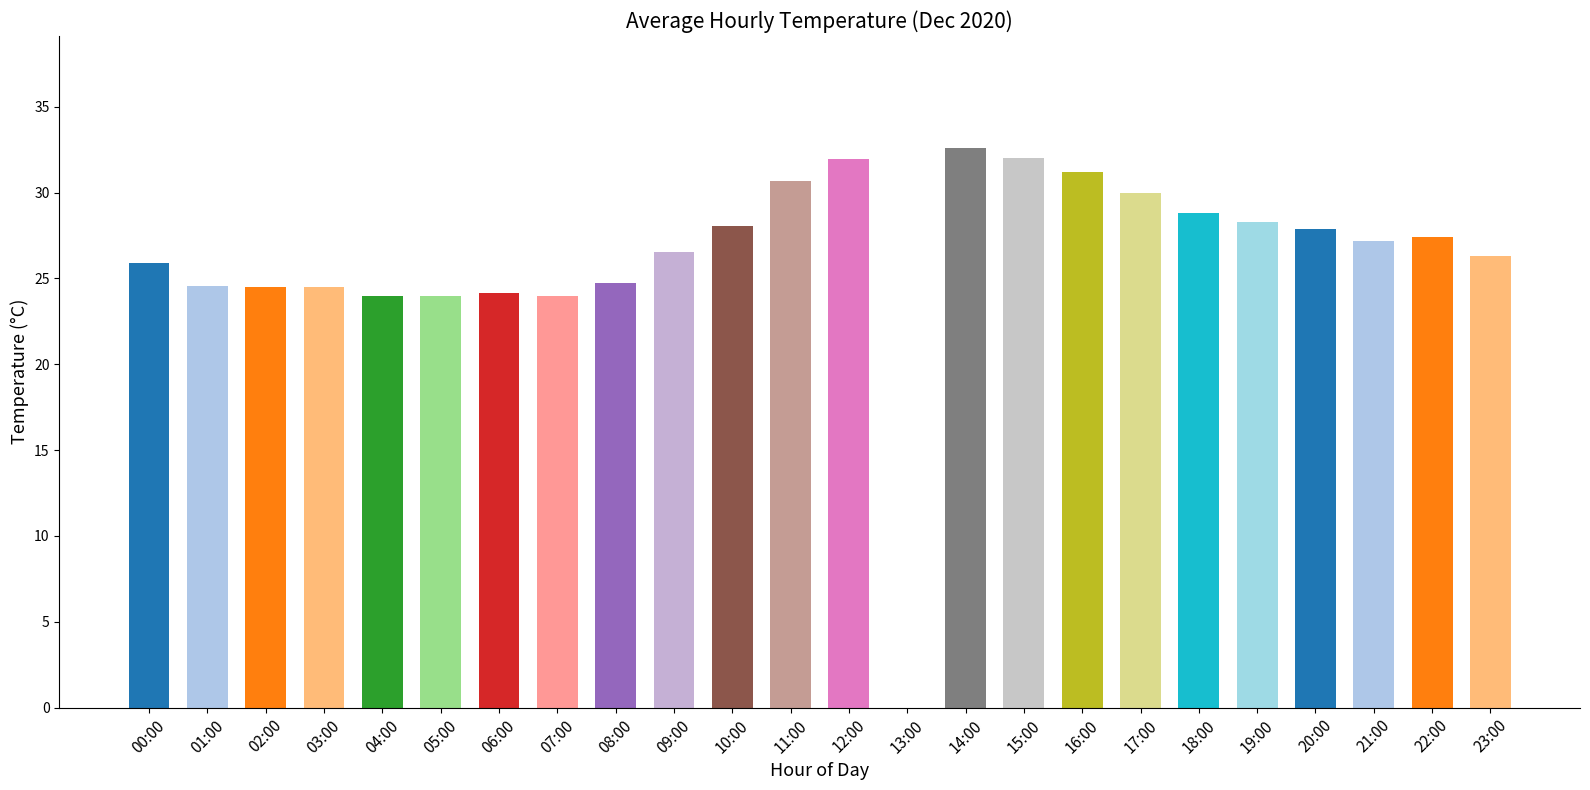

What is the sum of the values at 20:00 and 15:00?

59.9